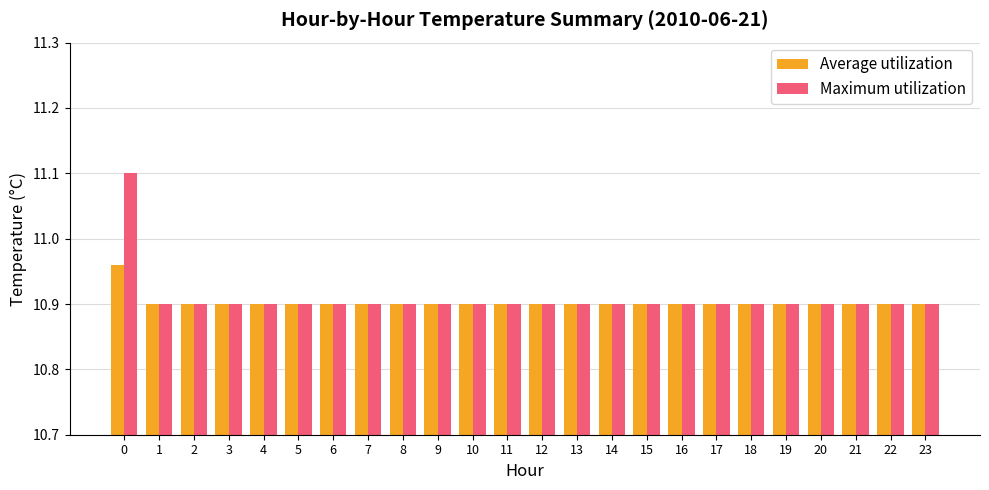

What is the value of the Average utilization bar at the 10th from the left?

10.9